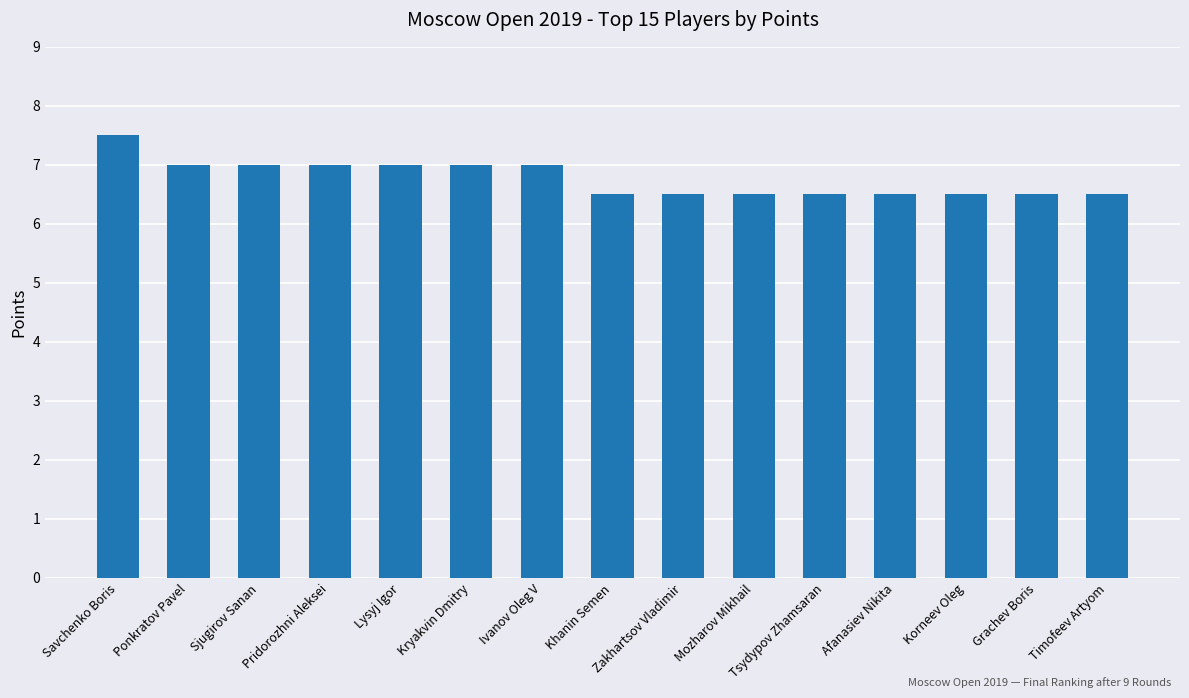

Is it true that the value at Ivanov Oleg V is 3.1?

False